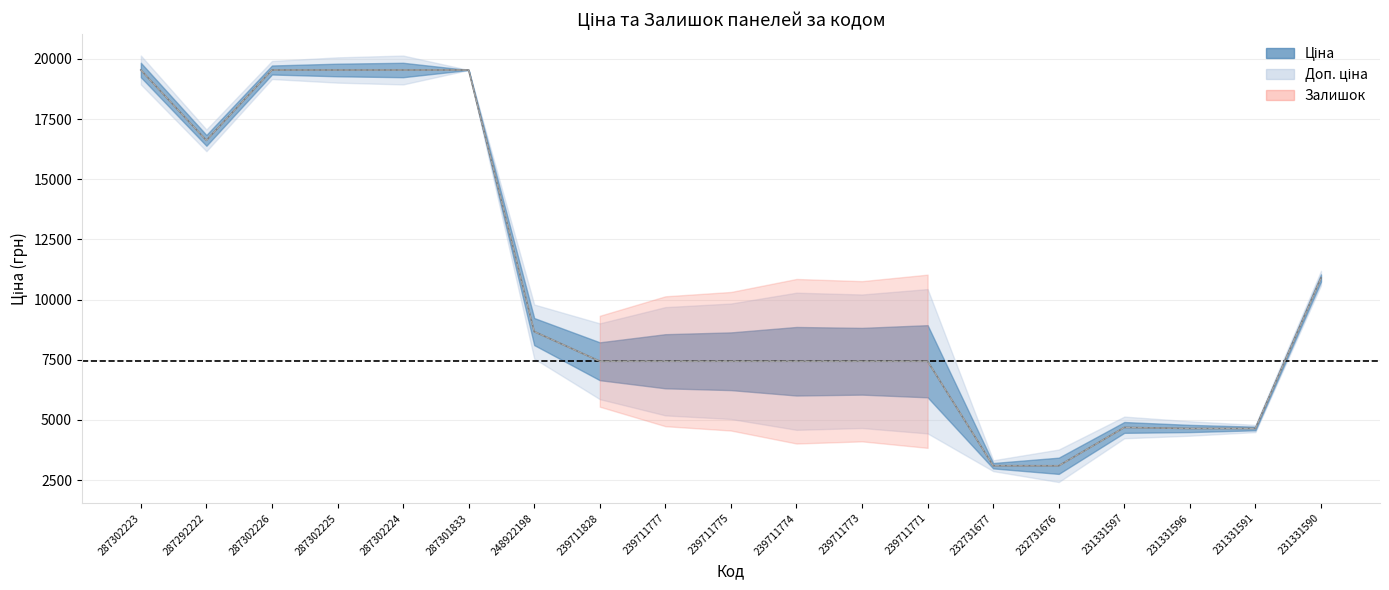

Where is the first local minimum for Ціна?

287292222